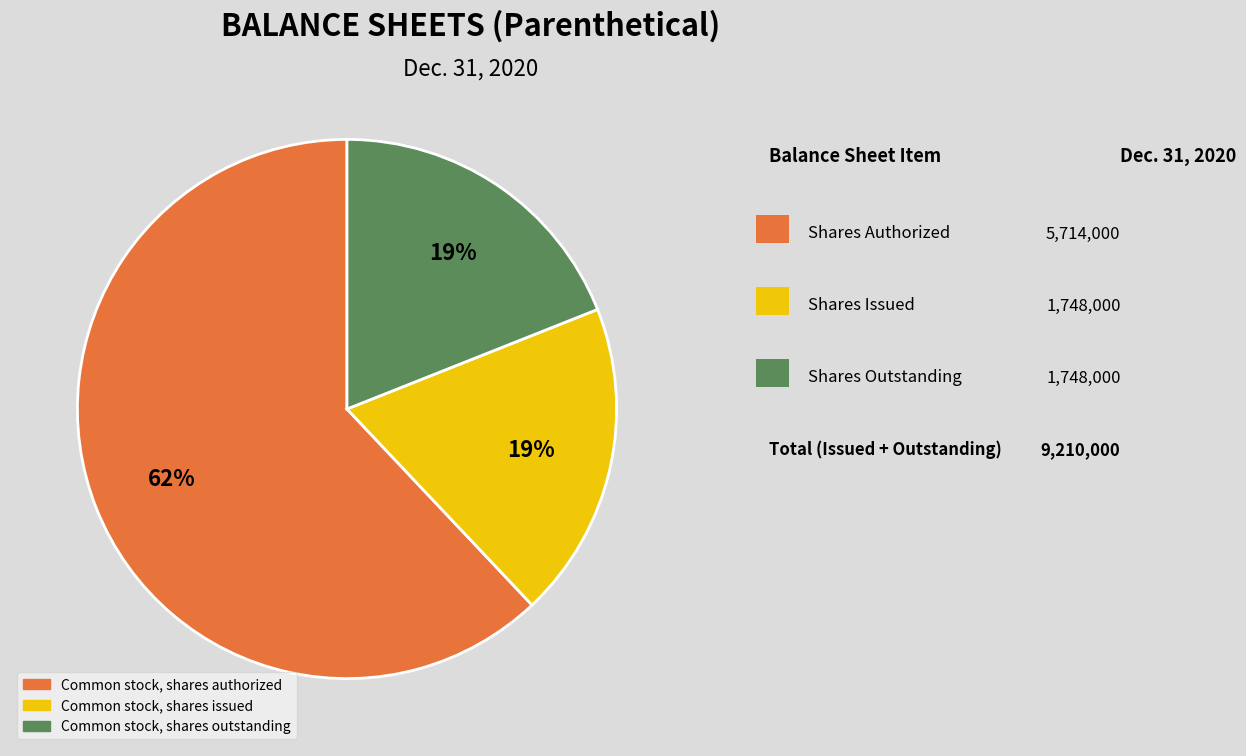

To the nearest percent, what is the average slice percentage?

33%